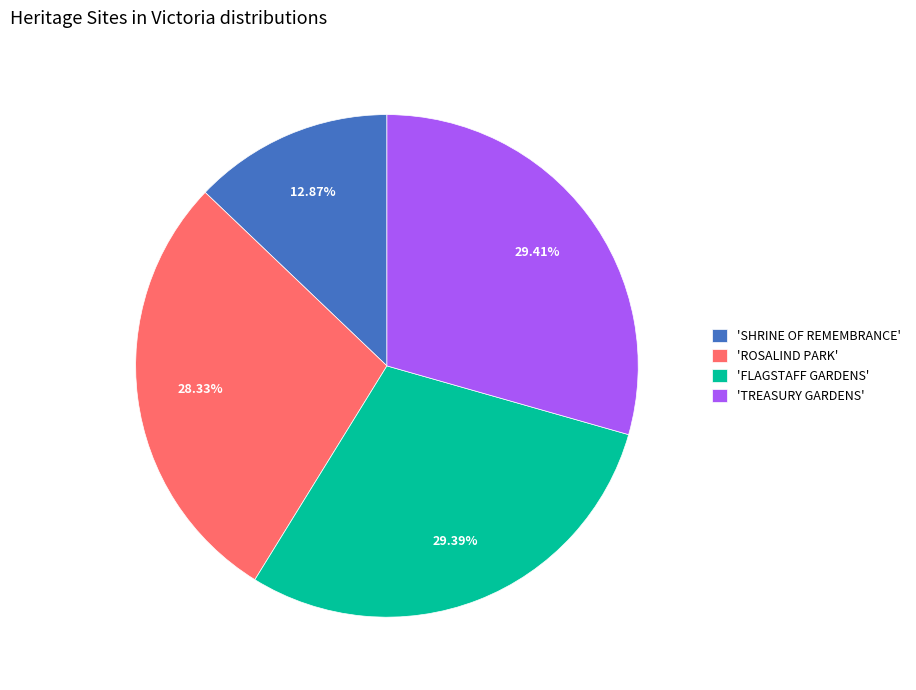

Which has a higher value, 'ROSALIND PARK' or 'FLAGSTAFF GARDENS'?

'FLAGSTAFF GARDENS'